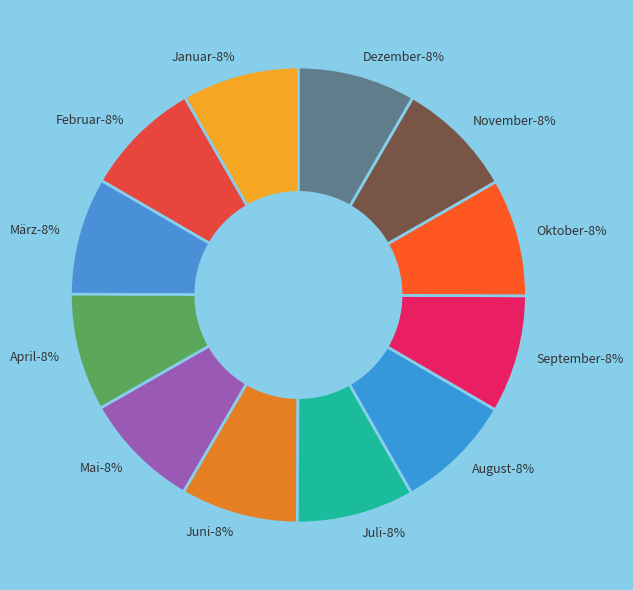

Is November the majority of the pie?

No